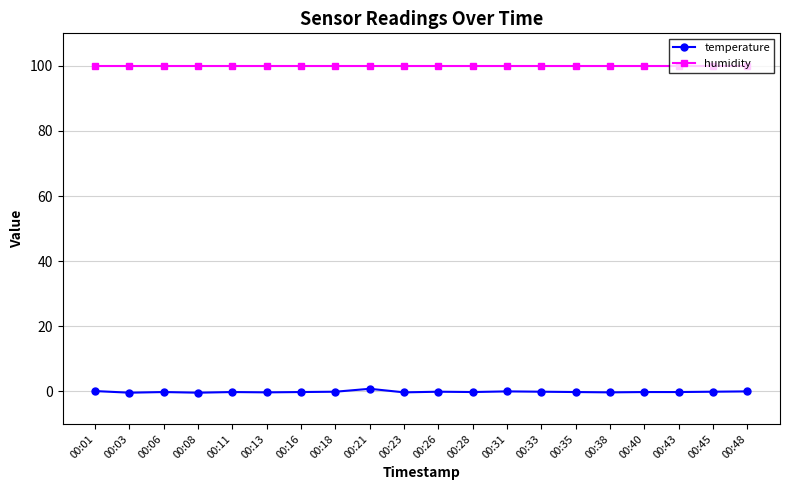

What is the smallest value displayed?

-0.4